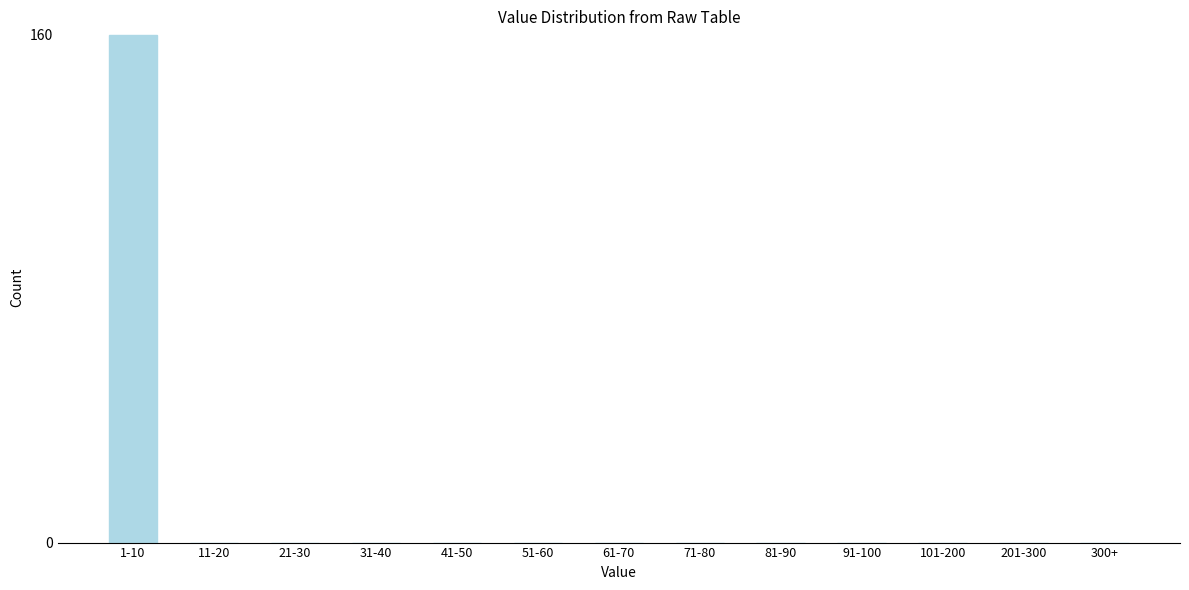

Reading left to right, transcribe all the data shown in this chart.

1-10=160	11-20=0	21-30=0	31-40=0	41-50=0	51-60=0	61-70=0	71-80=0	81-90=0	91-100=0	101-200=0	201-300=0	300+=0